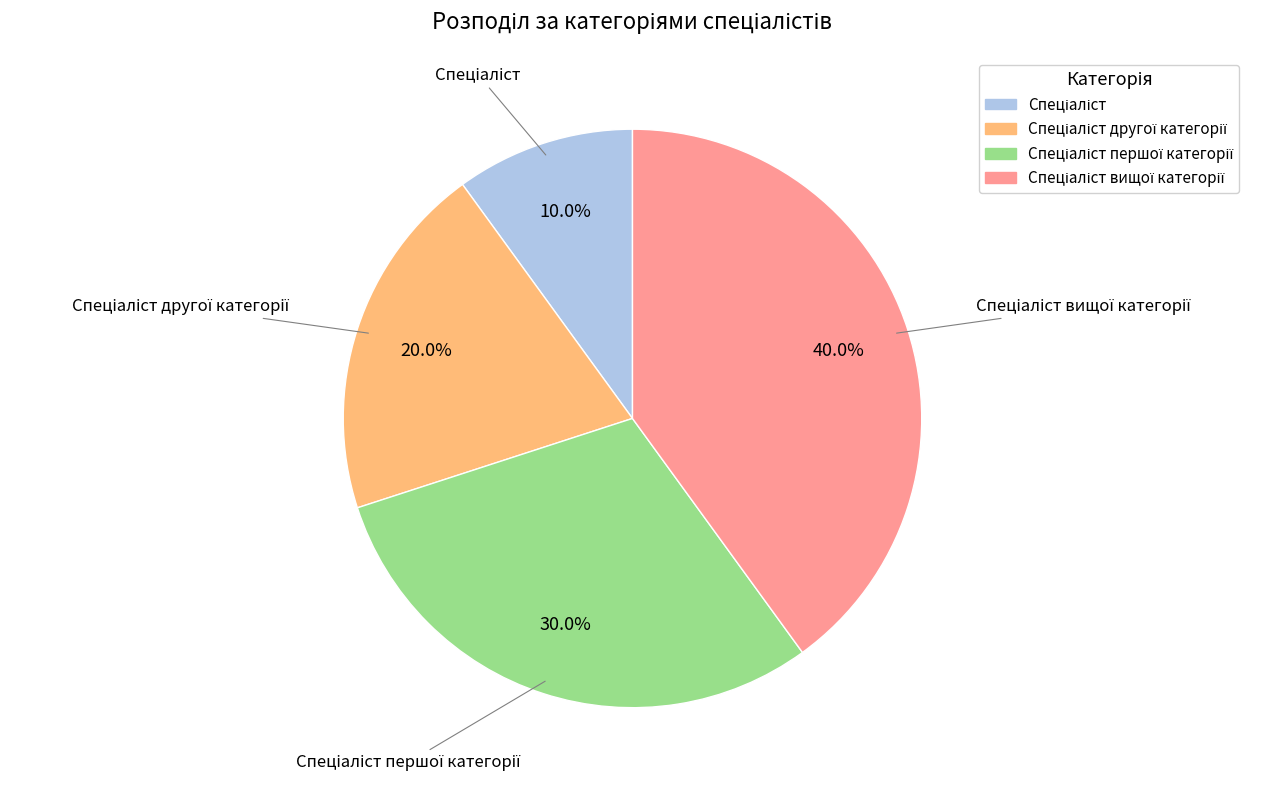

How many segments does this pie chart have?

4